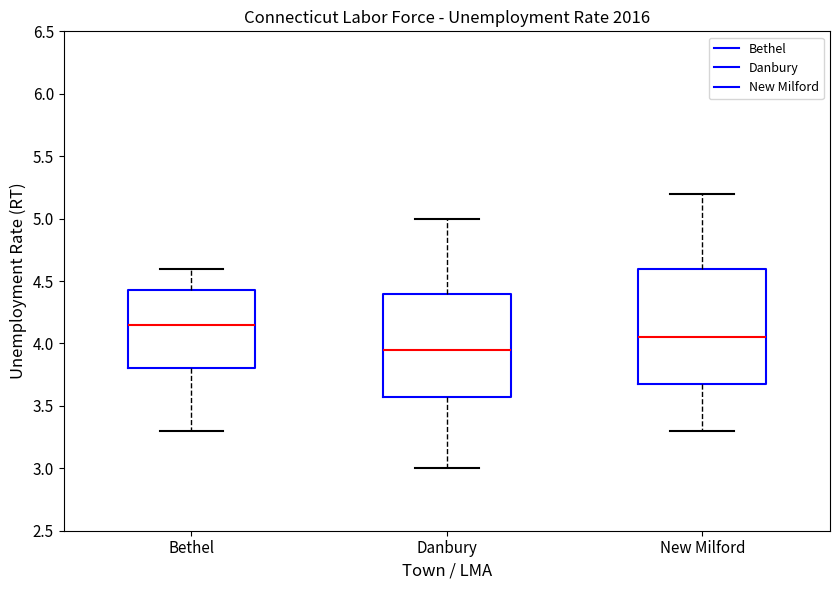

Where does the lower whisker of the box for Bethel end on the y-axis? The values are not printed on the chart, so give them approximately, as read against the axis.

3.30